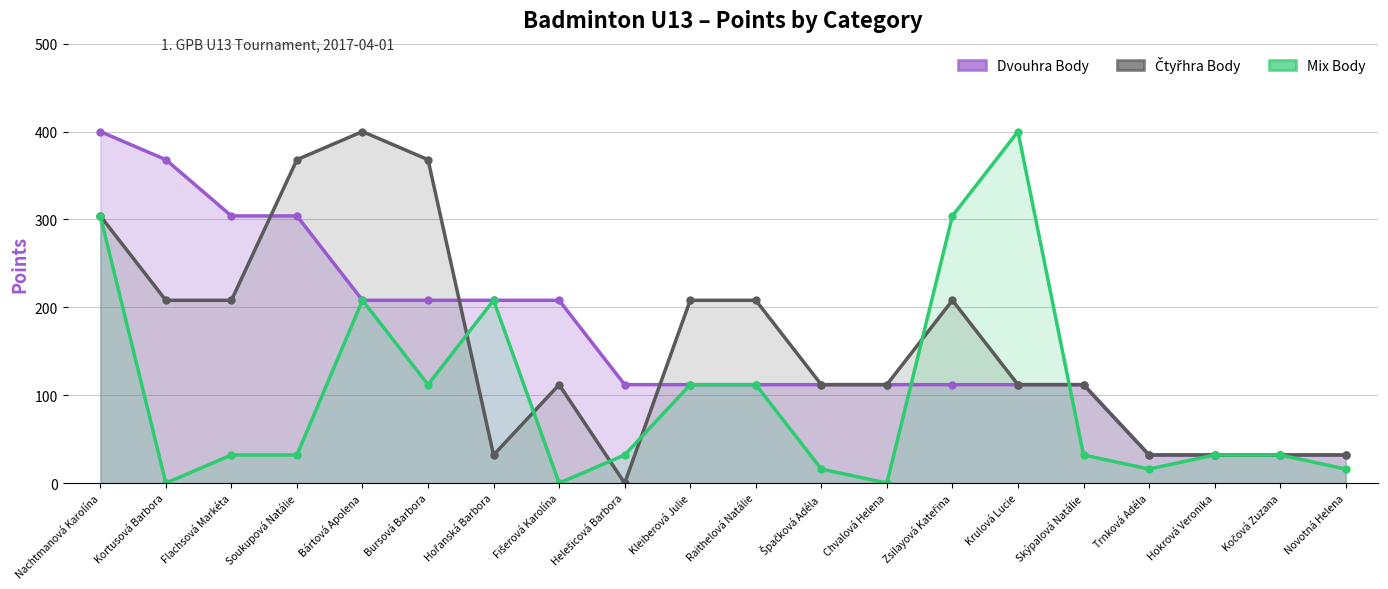

The value of Mix Body at Hokrová Veronika is 54. True or false?

False